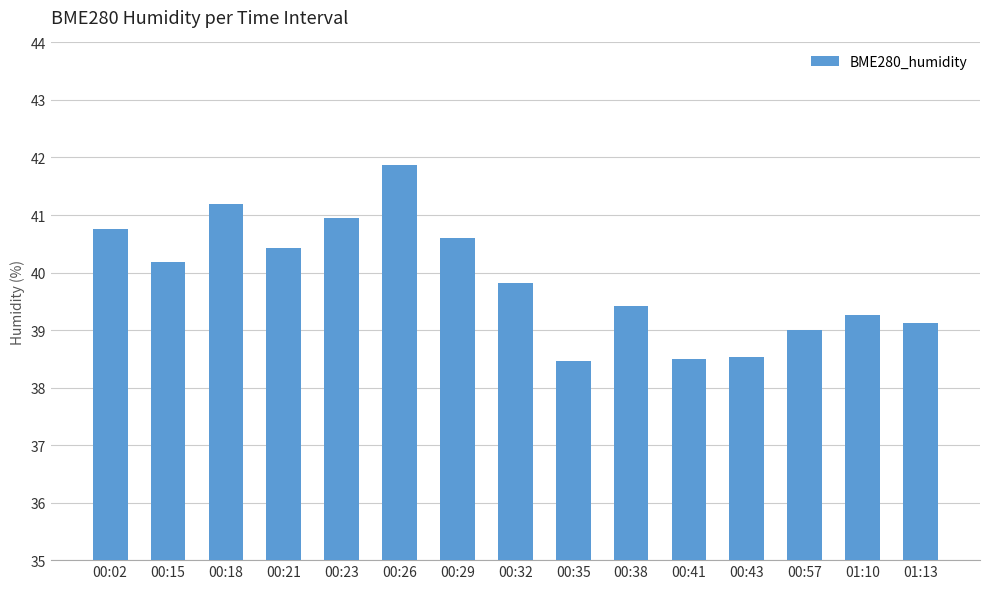

What is the average value?

39.9